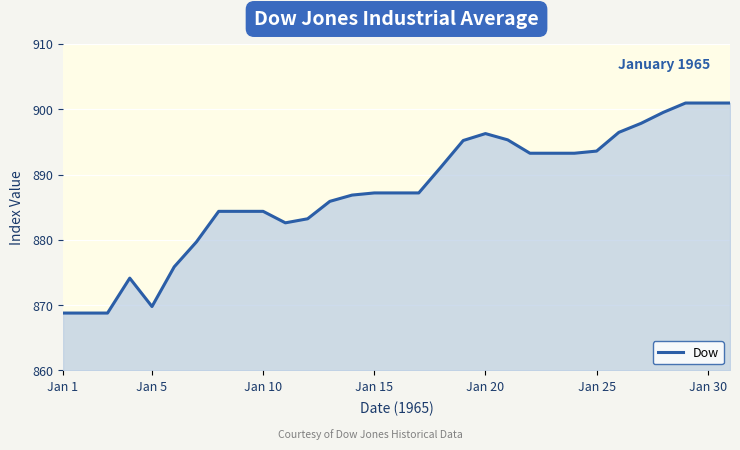

What is the greatest value displayed?

901.0